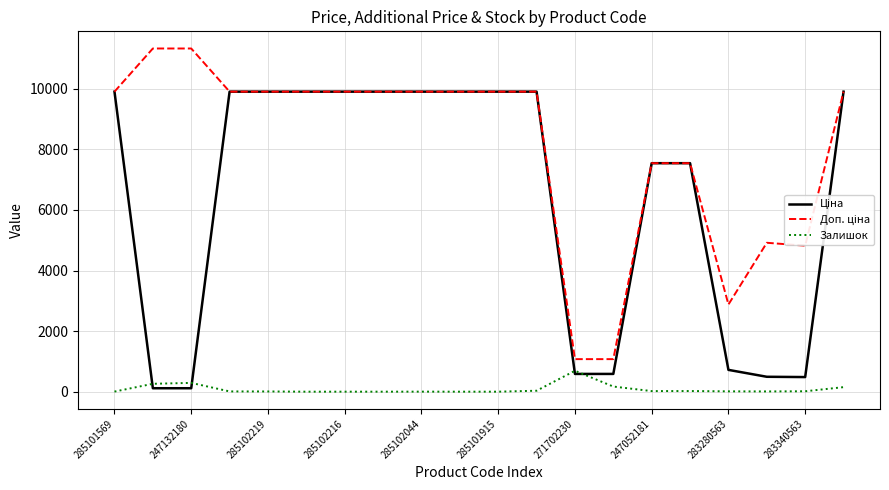

What is the greatest value displayed?

11334.0